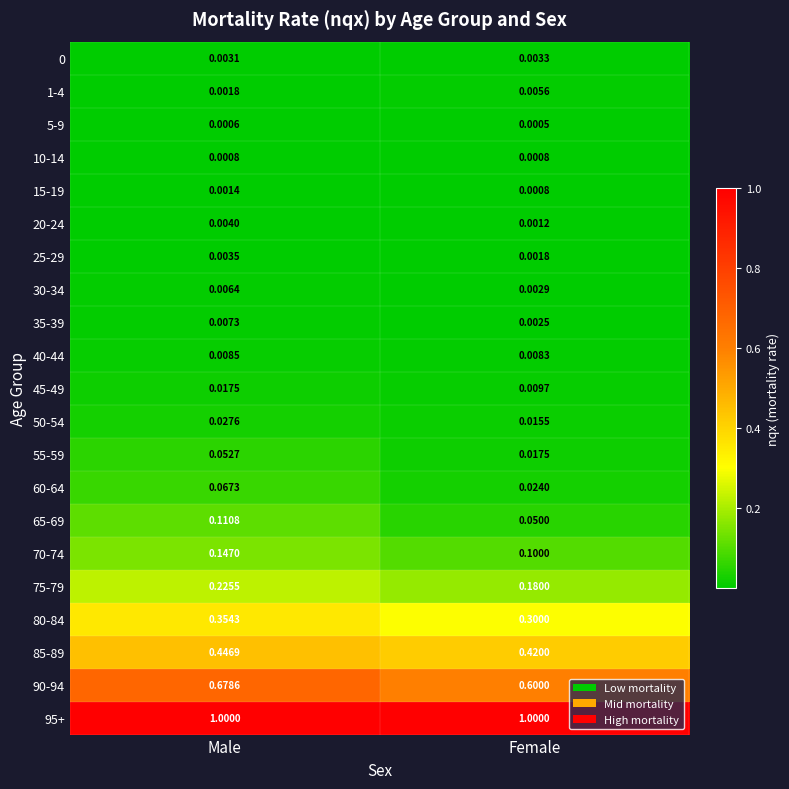

At which category is the sum across all series the highest?

Male